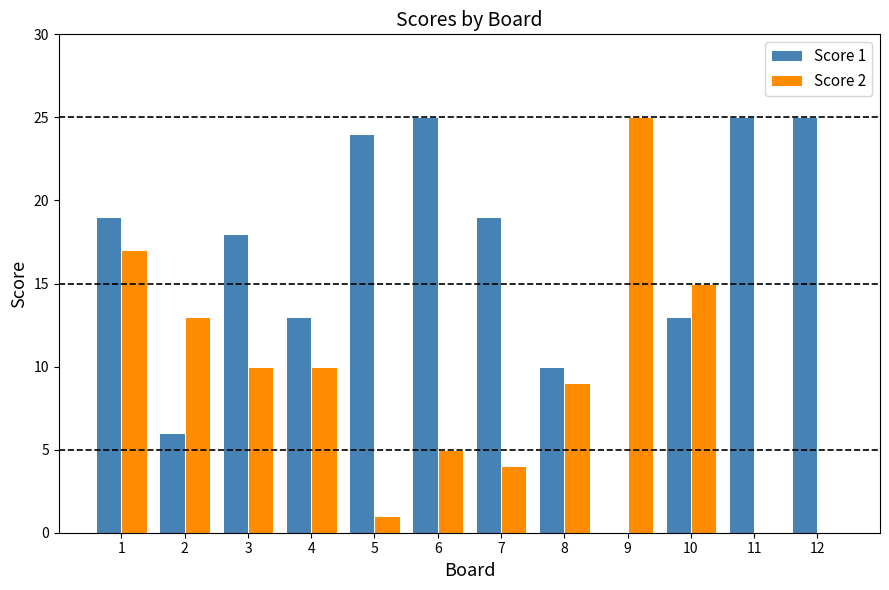

How many categories are shown in the chart?

12